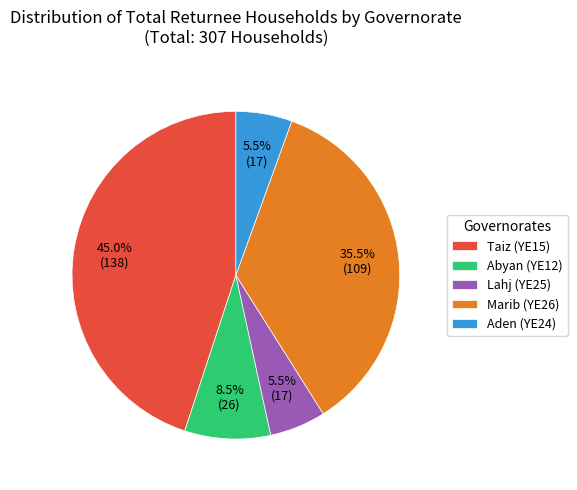

Approximately how many times larger is the value at Taiz (YE15) compared to Abyan (YE12)?

5.3